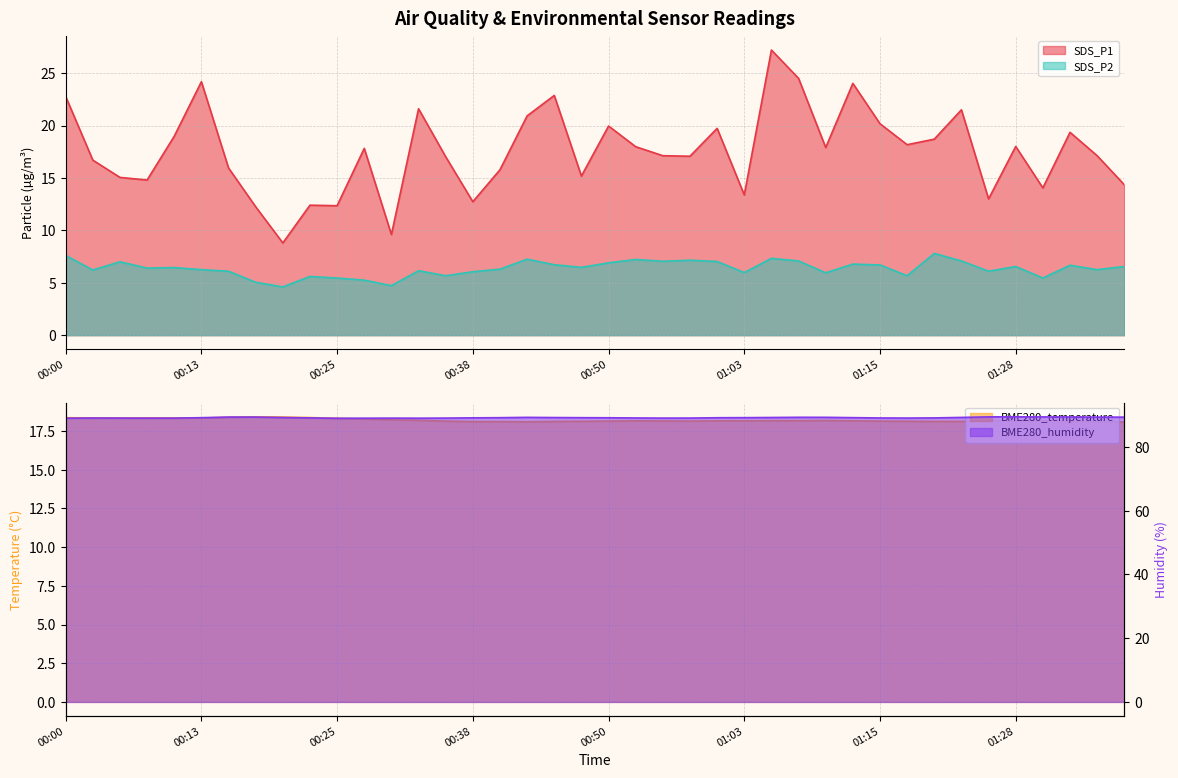

Where is BME280_temperature nearest to the value 18?

01:38